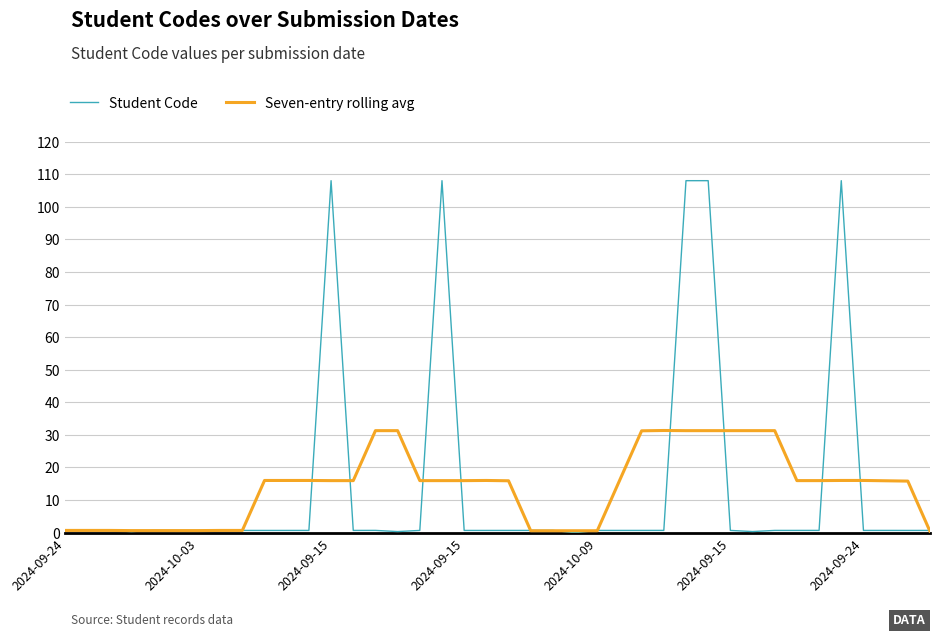

Which series has the largest range (max minus min)?

Student Code